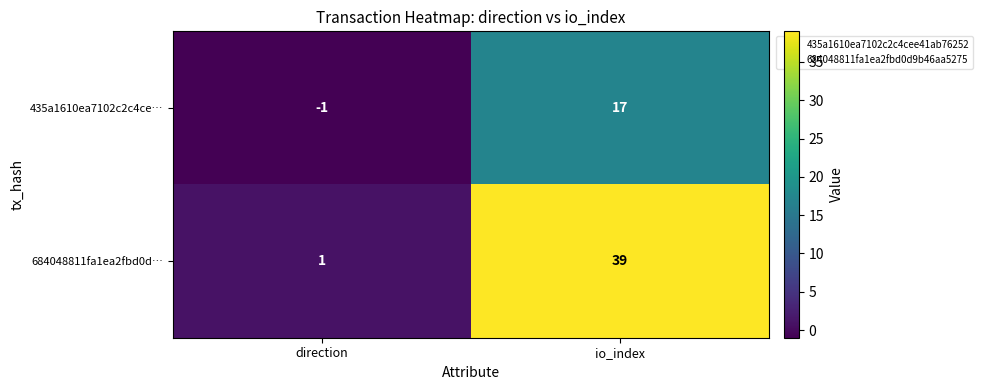

How many series are shown in this chart?

2